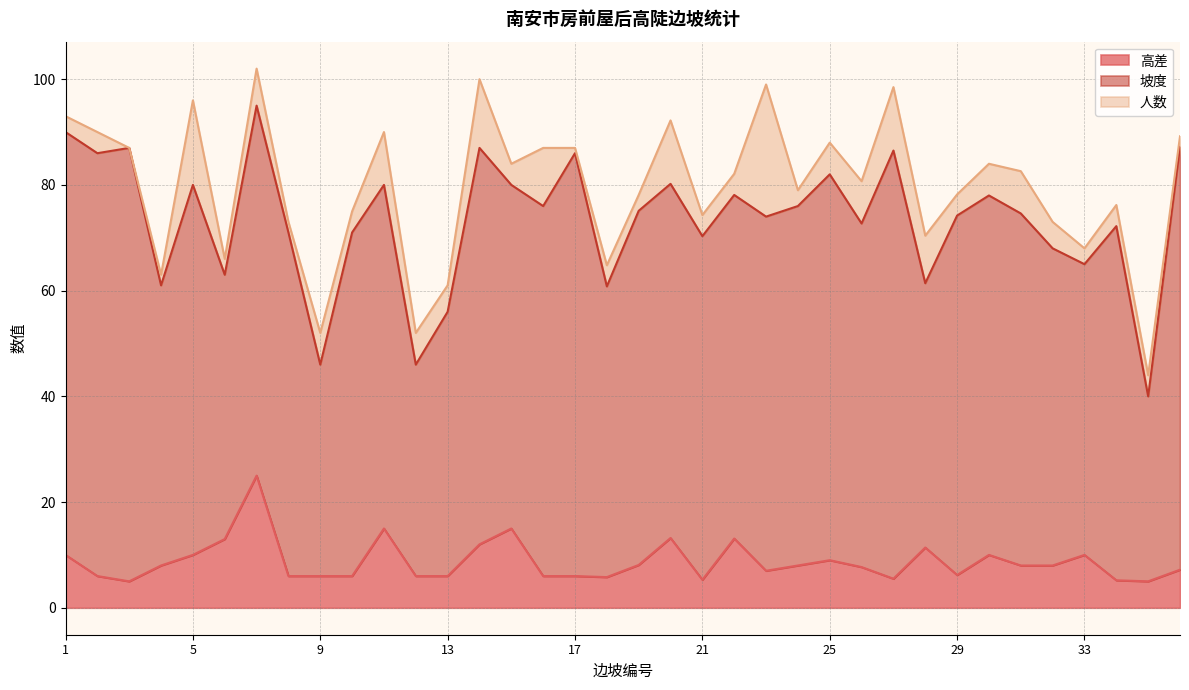

What is the difference between the maximum and minimum values in the 高差 series?

20.0